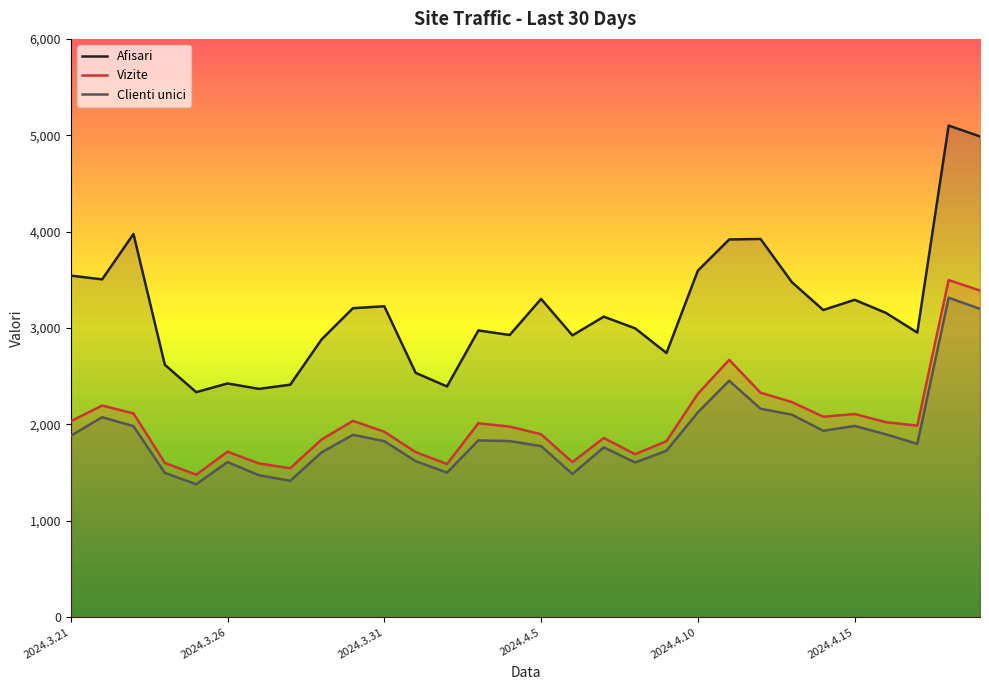

Which series has the largest total across all categories?

Afisari